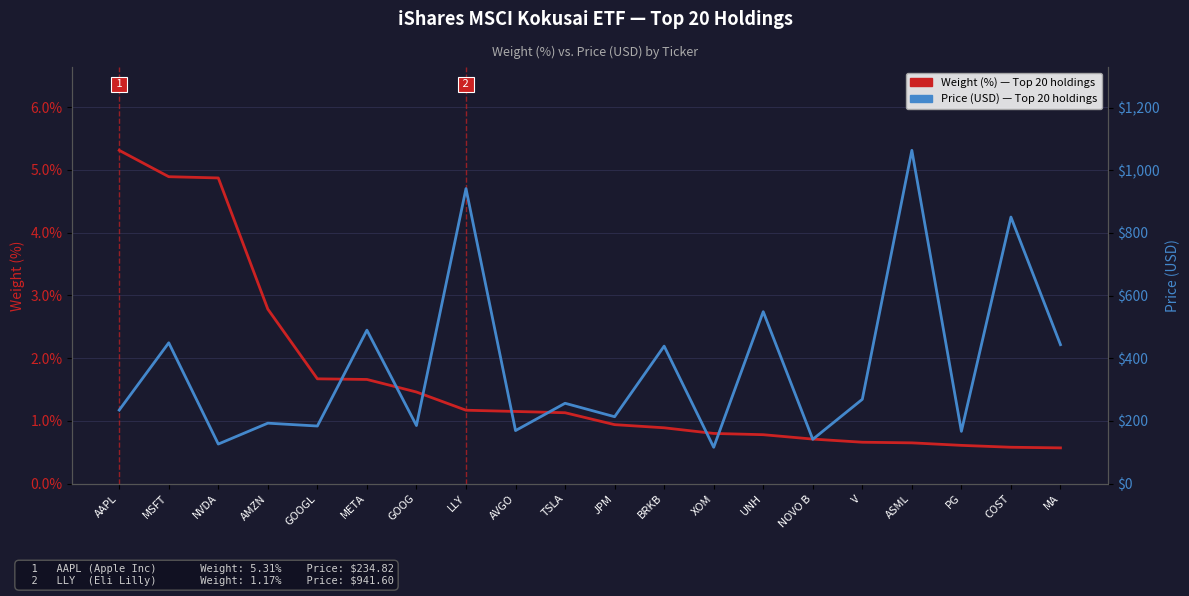

True or false: Price (USD), iShares MSCI Kokusai ETF Top Holdings and Weight (%), iShares MSCI Kokusai ETF Top Holdings cross at least once.

False